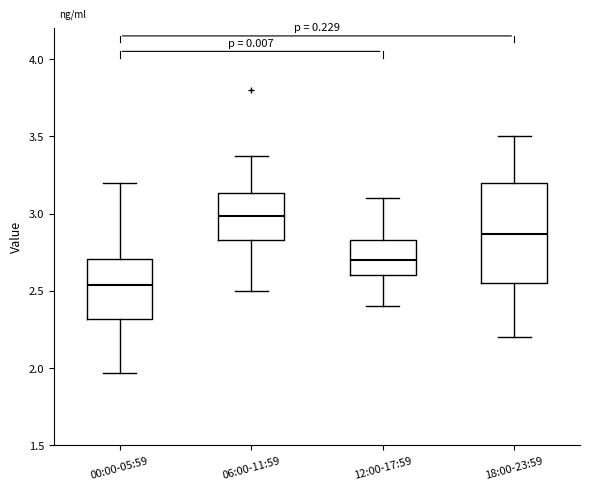

Which box is the tallest, from its lower edge to its upper edge?

18:00-23:59